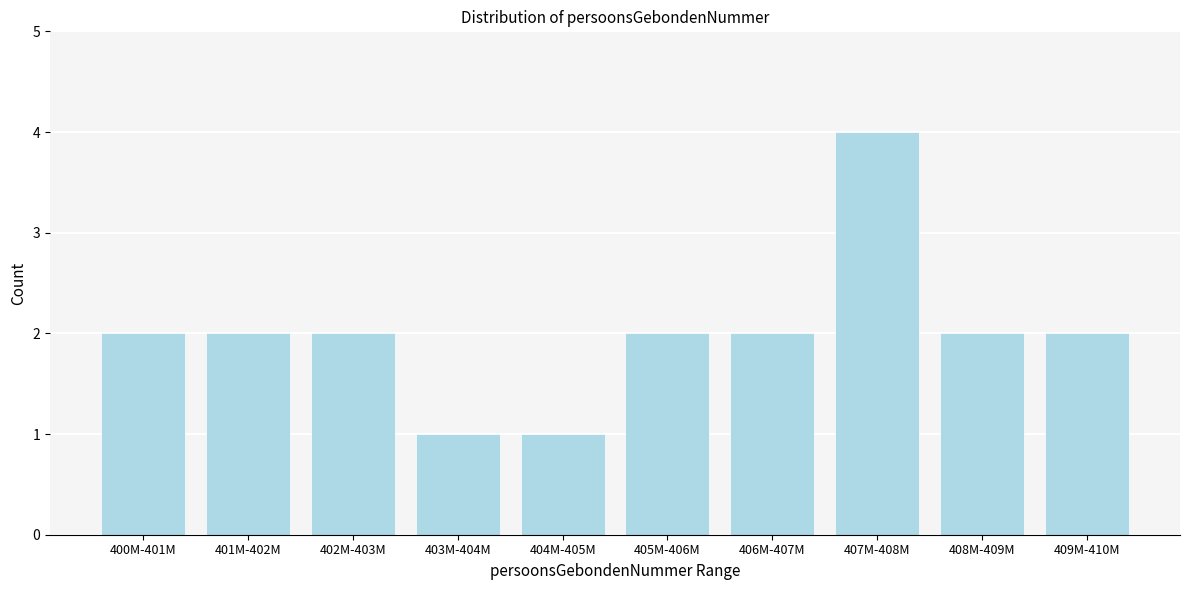

Reading left to right, what are all the values shown in this chart?

2	2	2	1	1	2	2	4	2	2